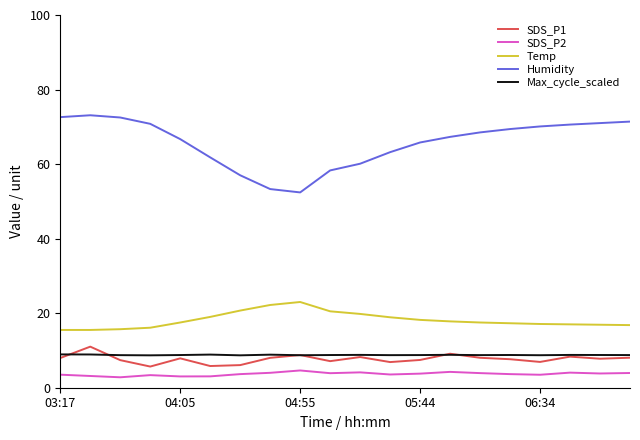

What is the average value of the SDS_P1 series?

7.7